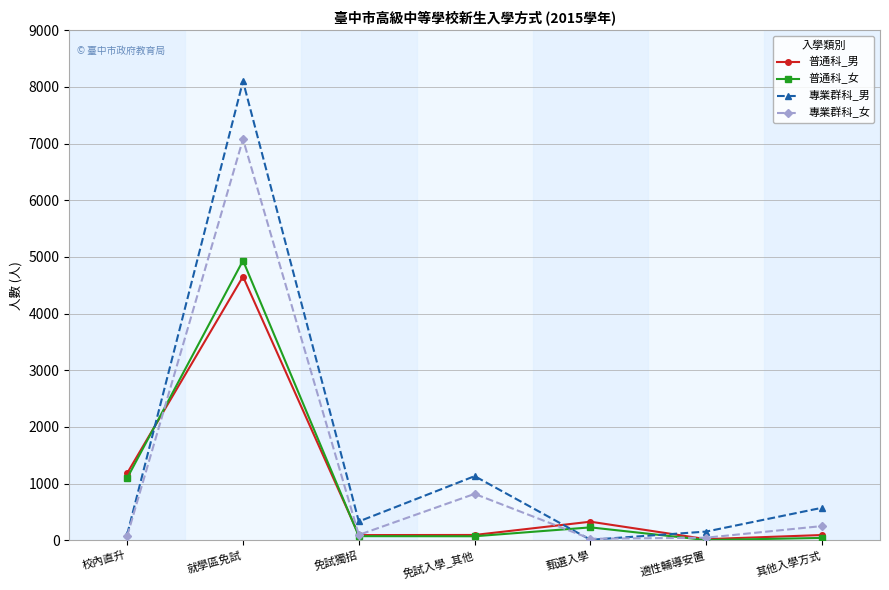

What position from the left is 免試入學_其他?

4